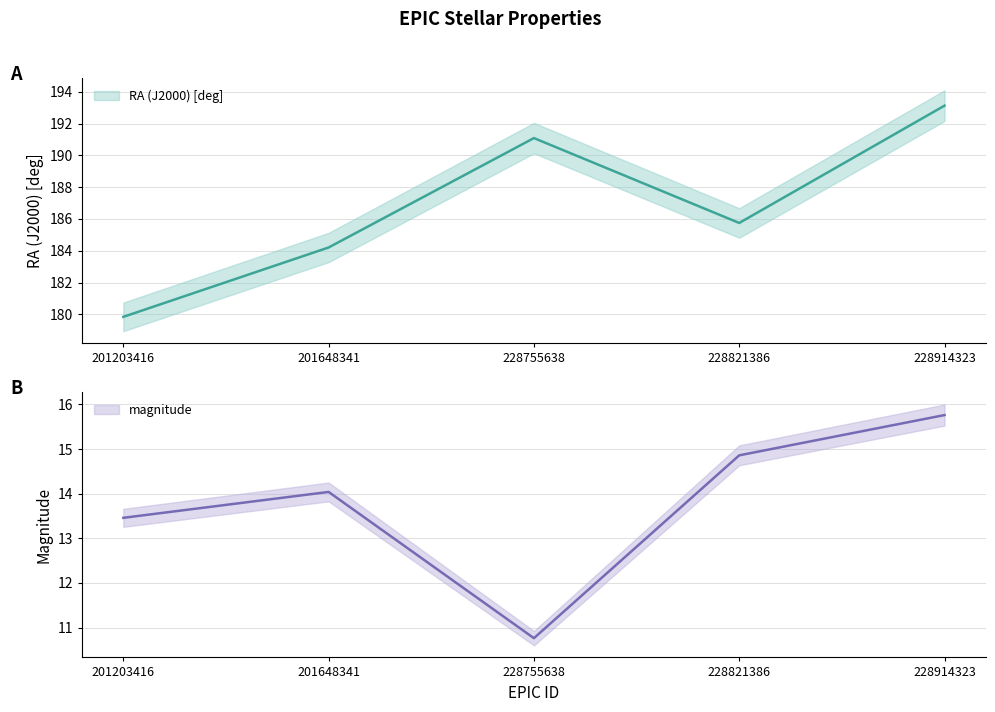

Where is the first local minimum for RA (J2000) [deg]?

228821386